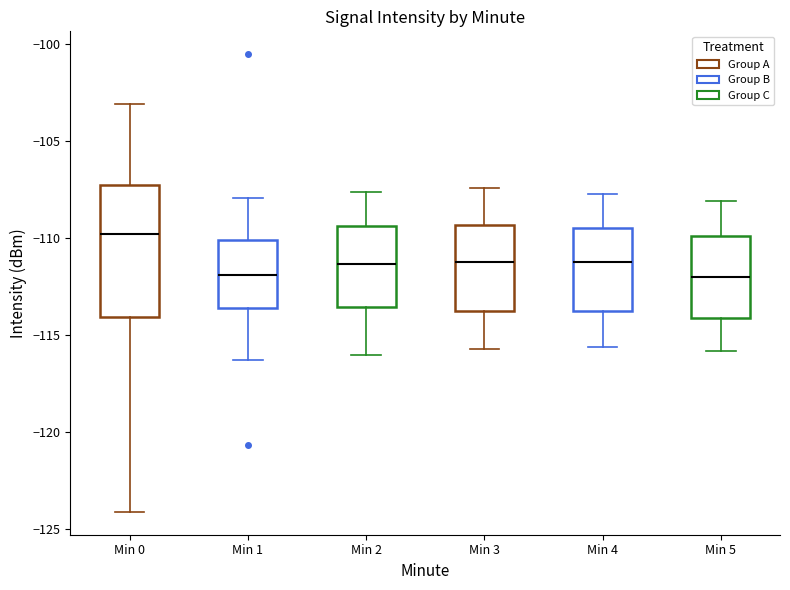

Comparing the boxes themselves (not the whiskers), which one is the tallest?

Min 0